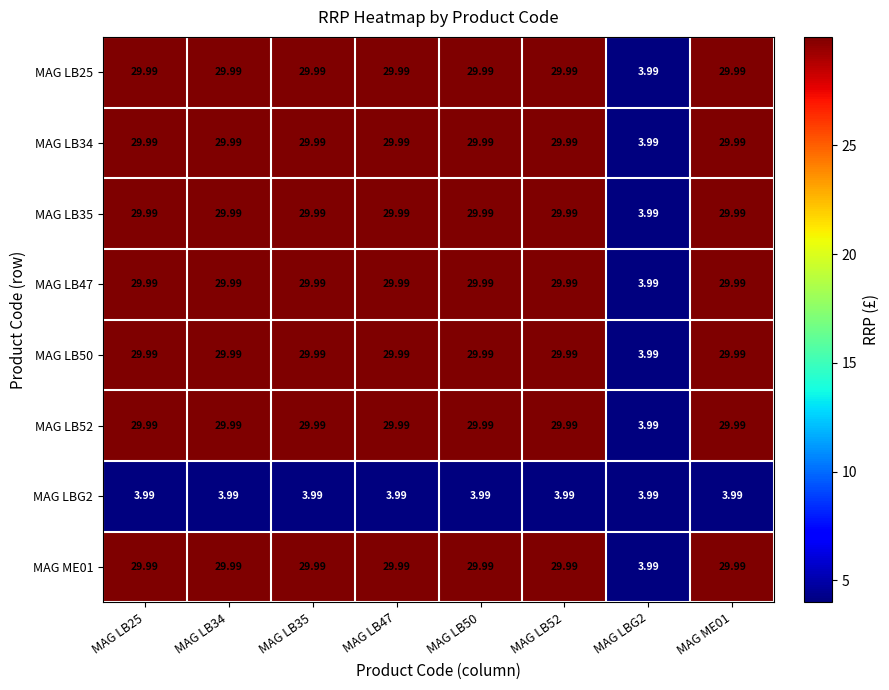

Rank the series by their maximum value, from lowest to highest.

MAG LBG2, MAG LB25, MAG LB34, MAG LB35, MAG LB47, MAG LB50, MAG LB52, MAG ME01